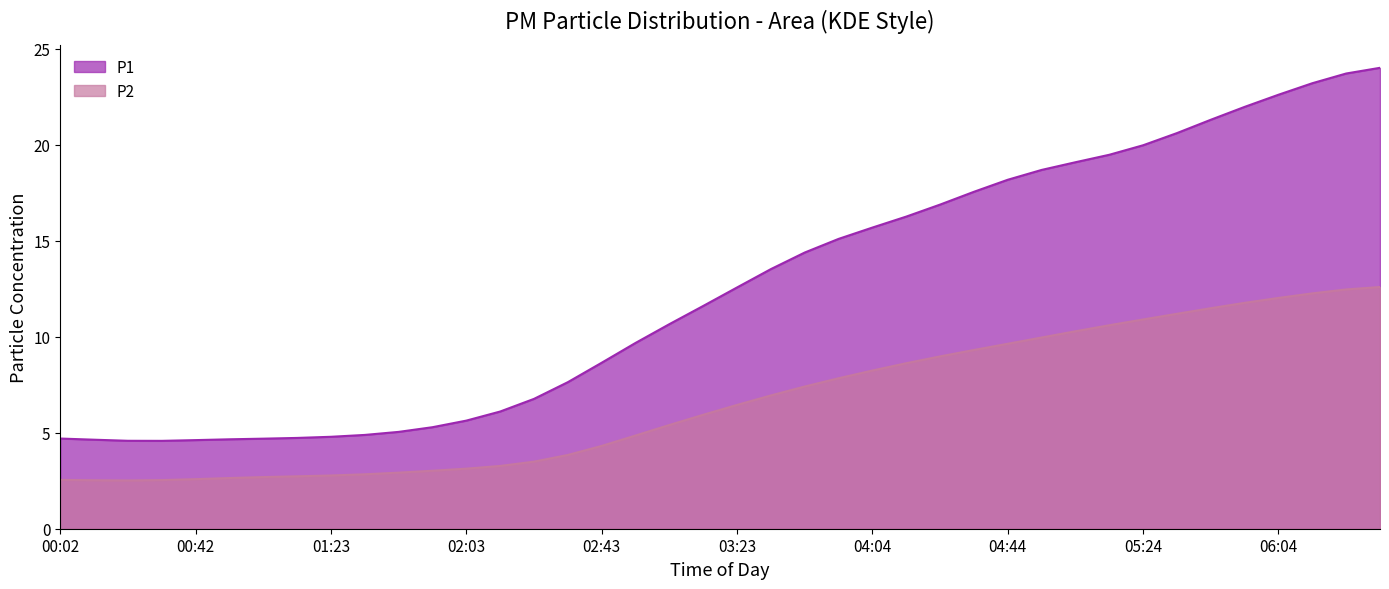

What is the sum of all P2 values?

265.6